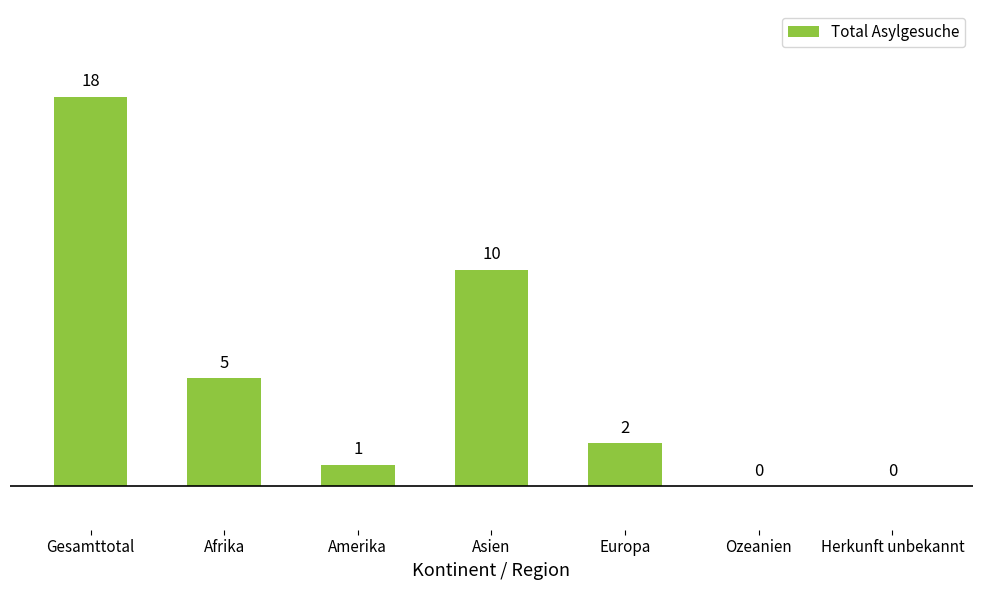

Reading left to right, extract all data points from this chart.

Gesamttotal=18	Afrika=5	Amerika=1	Asien=10	Europa=2	Ozeanien=0	Herkunft unbekannt=0